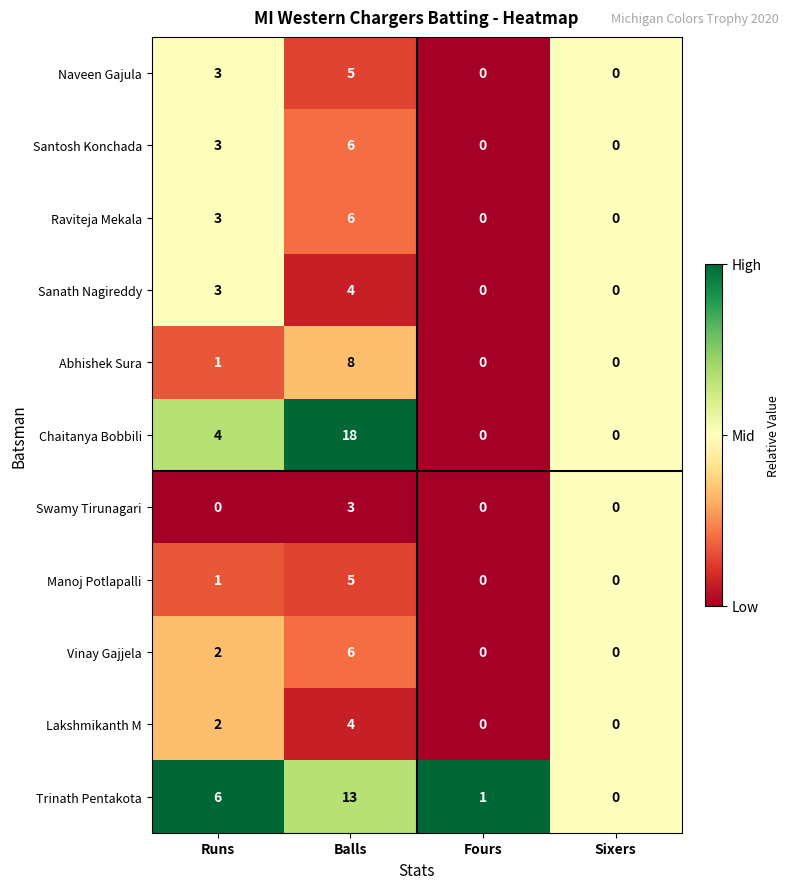

Is it true that Sanath Nagireddy equals -2 at Sixers?

False